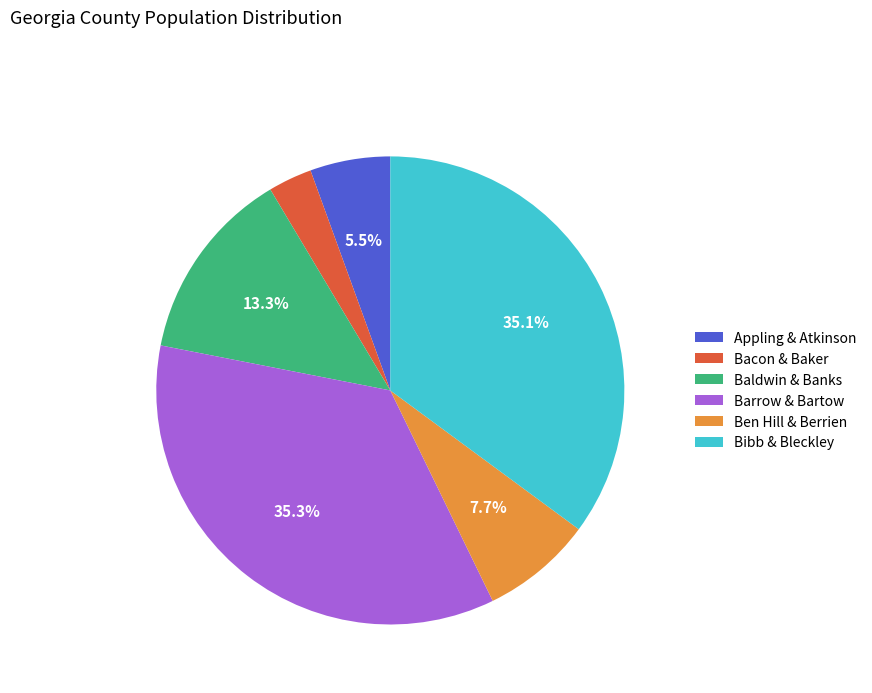

Count the number of slices in the pie.

6